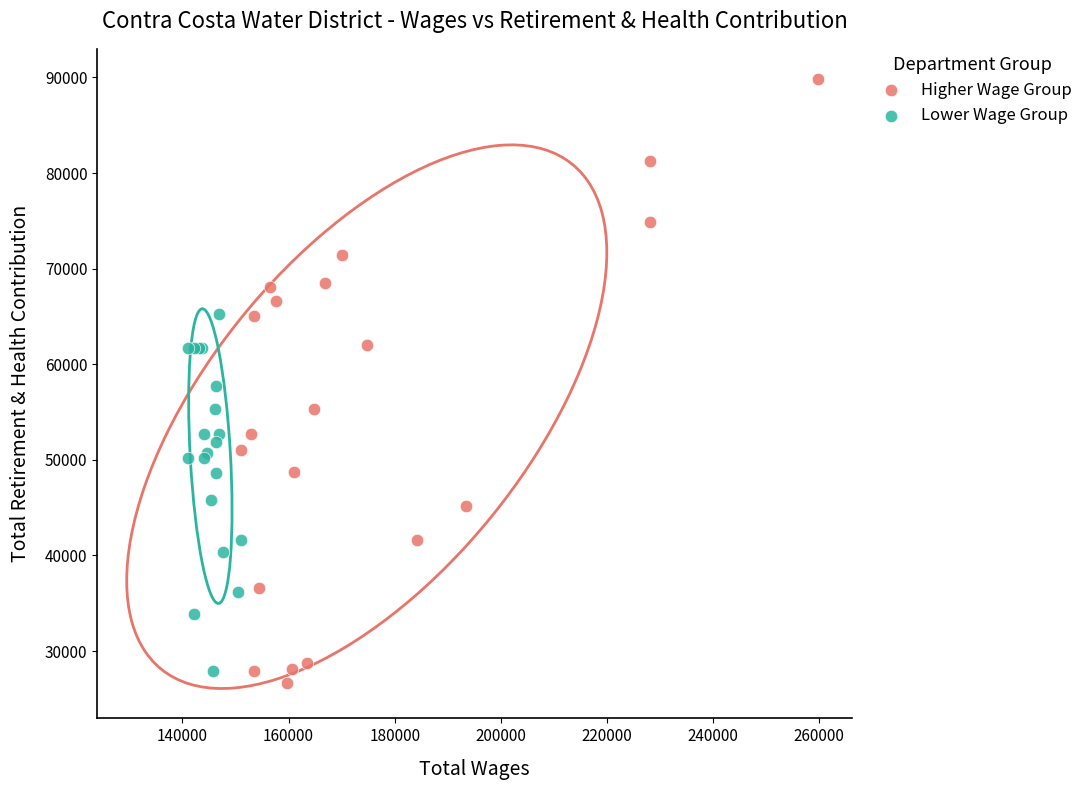

Which series contains the highest Y value?

Higher Wage Group